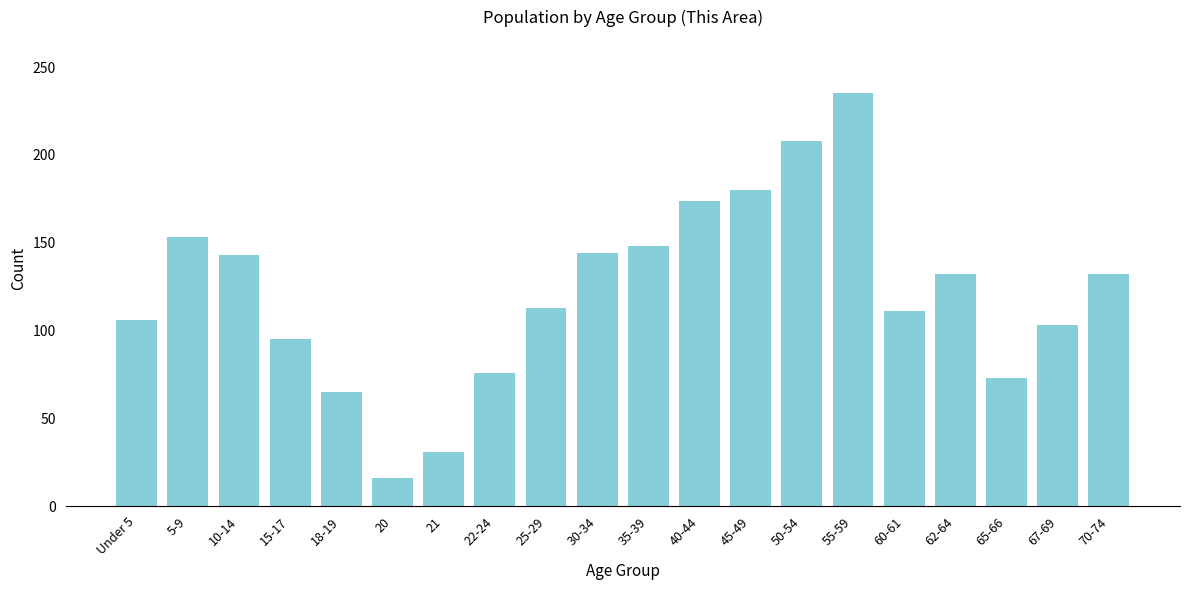

The chart shows a value of 65 at 18-19. True or false?

True